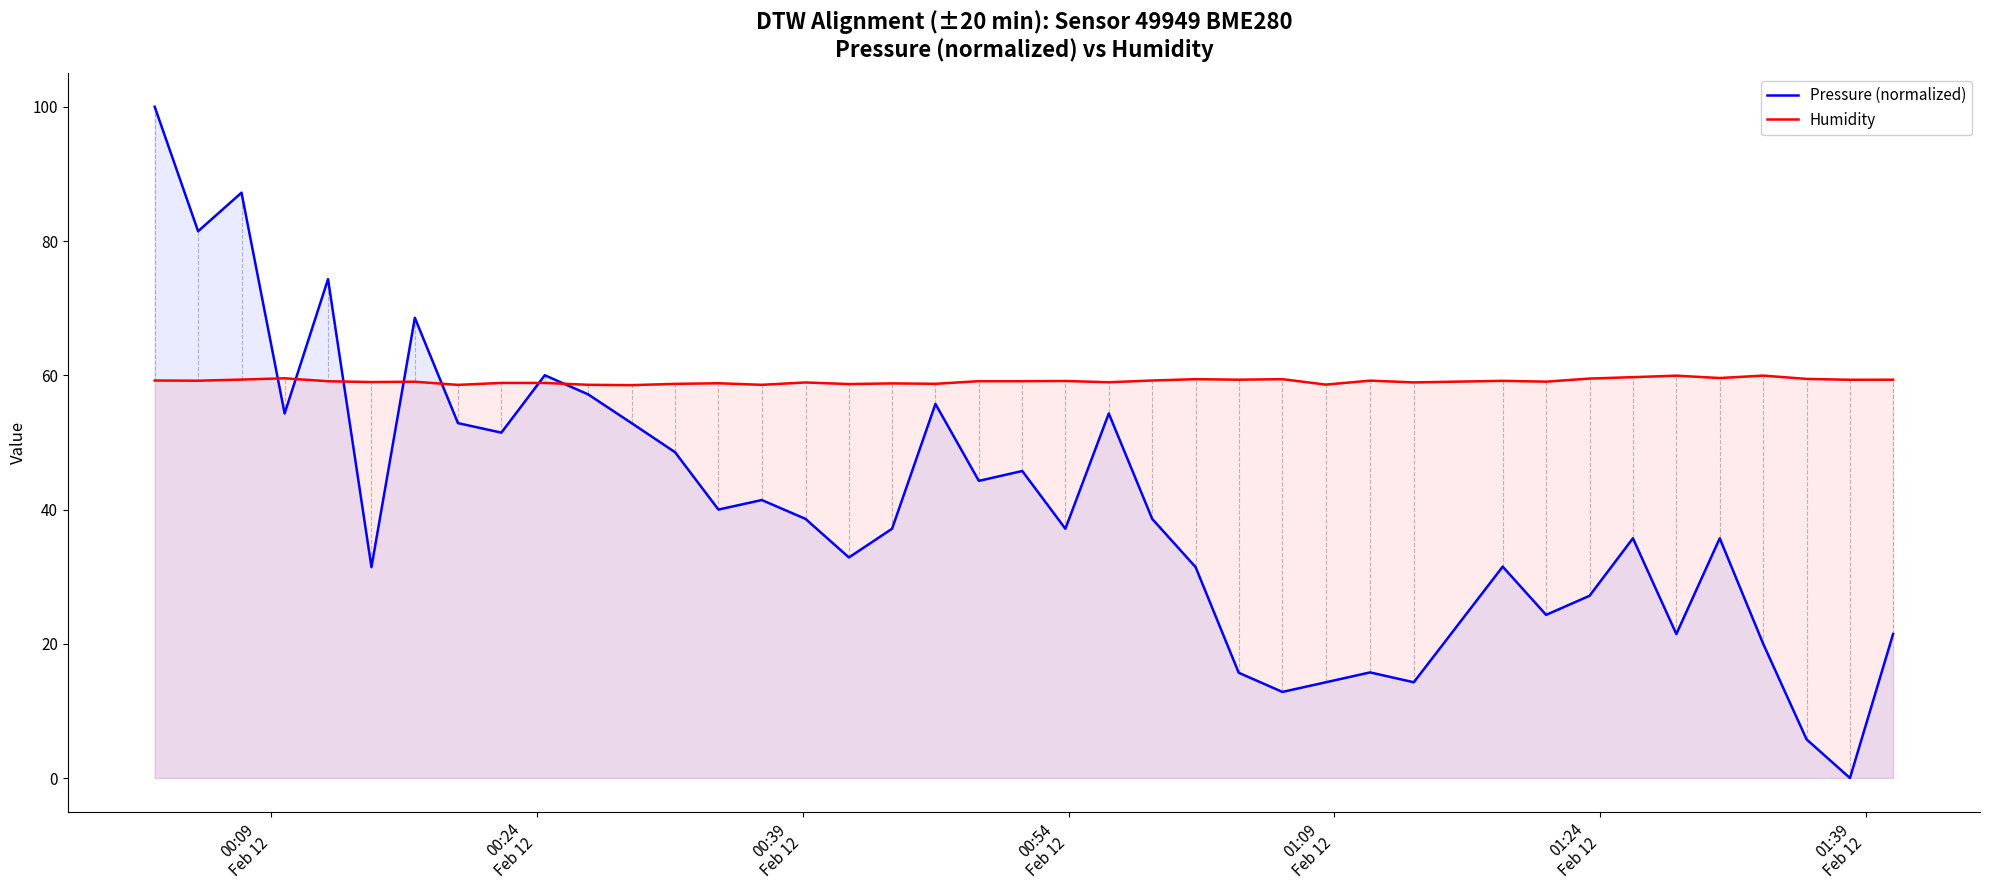

Rank the series by their average value, from highest to lowest.

Humidity, Pressure (normalized)